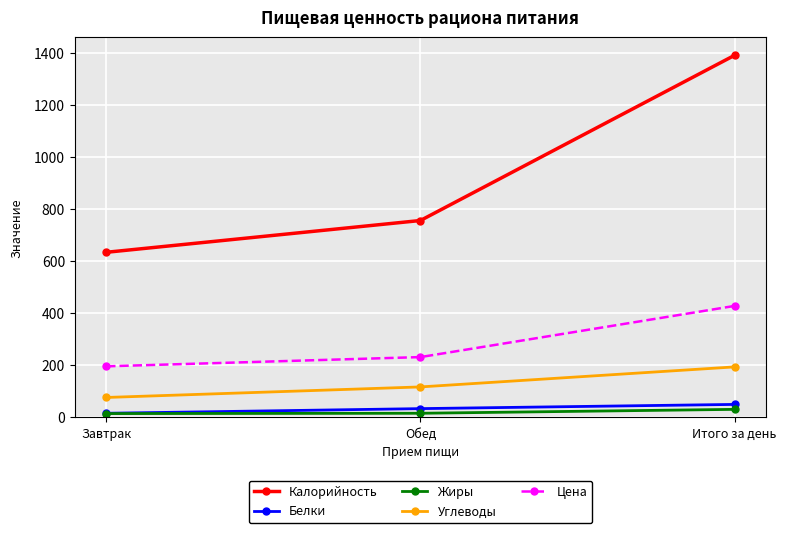

What is the lowest value of the Углеводы series?

76.9